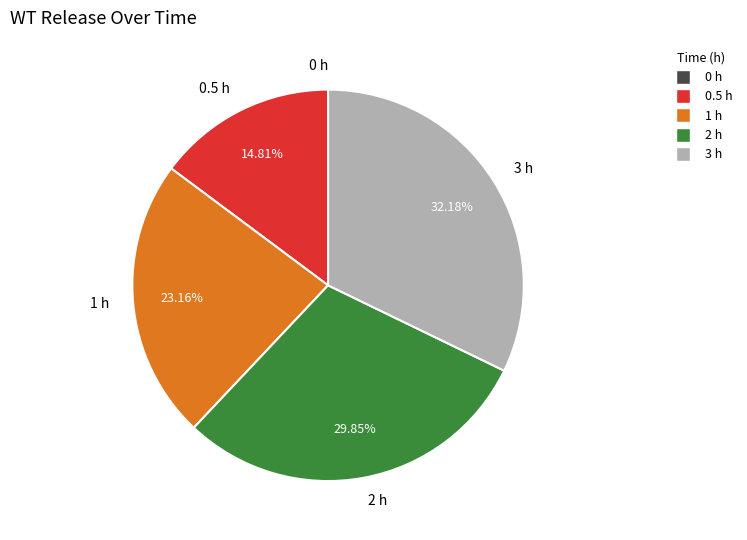

Is the sum of 1 h and 0.5 h greater than half?

No